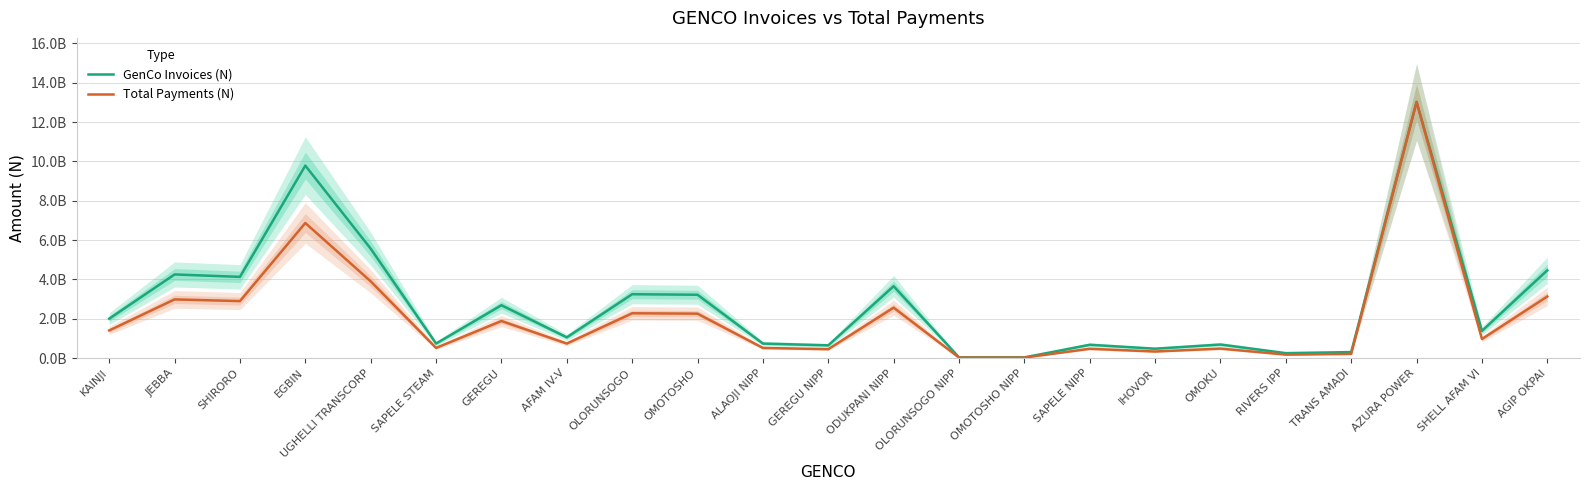

Reading left to right, extract all data points from this chart.

GenCo Invoices (N): 2006475297.8	4255928923.4	4133295235.0	9790252566.3	5566868060.8	741928608.4	2690603308.5	1057526439.5	3250593153.7	3223129897.4	741532316.0	651240052.5	3659232647.1	39989518.5	39035308.7	680697972.1	480821788.9	693107592.2	255298765.1	309043476.6	13027327597.3	1386896332.6	4467531449.5
Total Payments (N): 1408312833.6	2987168258.8	2901093639.6	6871621269.7	3907295415.8	520747791.9	1888491312.9	742260848.3	2281539204.7	2262263185.5	520469640.6	457094948.9	2568356711.7	28068001.7	27398257.2	477770990.3	337481102.6	486481103.5	179190109.0	216912660.1	13027327597.3	973440294.1	3135688678.5